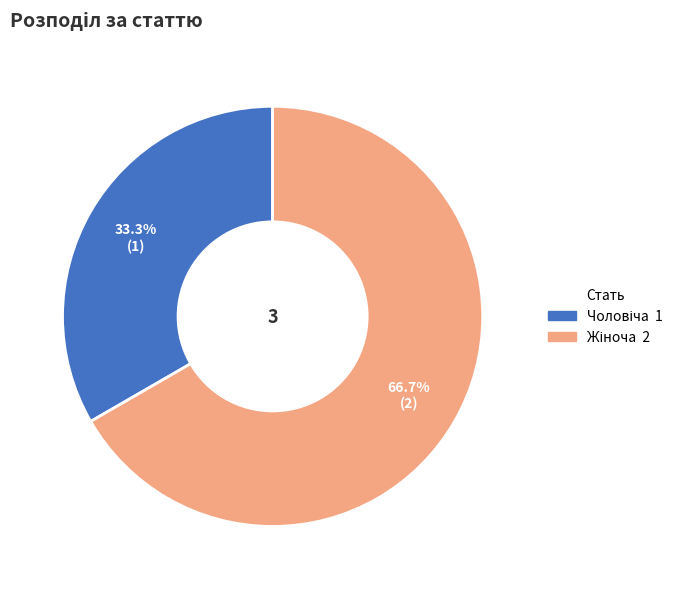

Is there a majority slice in this chart?

Yes